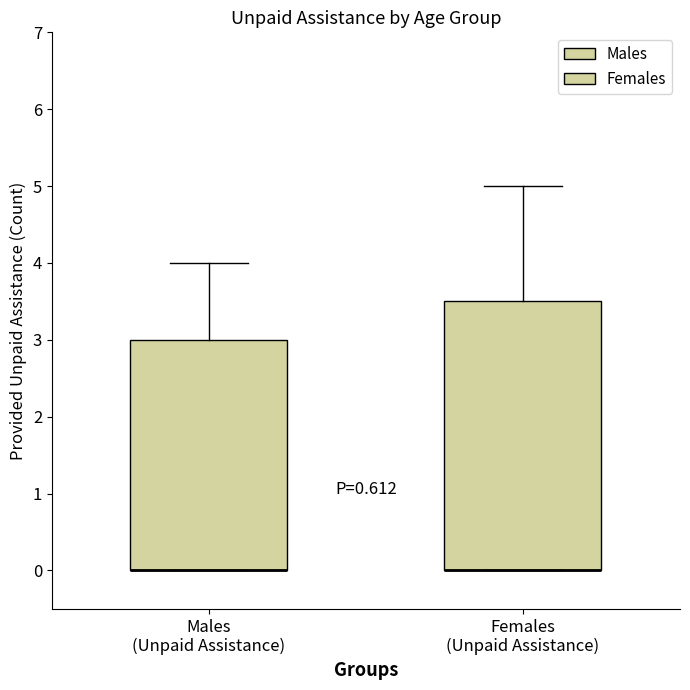

Where is the lower edge of the box for Males (Unpaid Assistance) on the y-axis? The values are not printed on the chart, so give them approximately, as read against the axis.

0.0